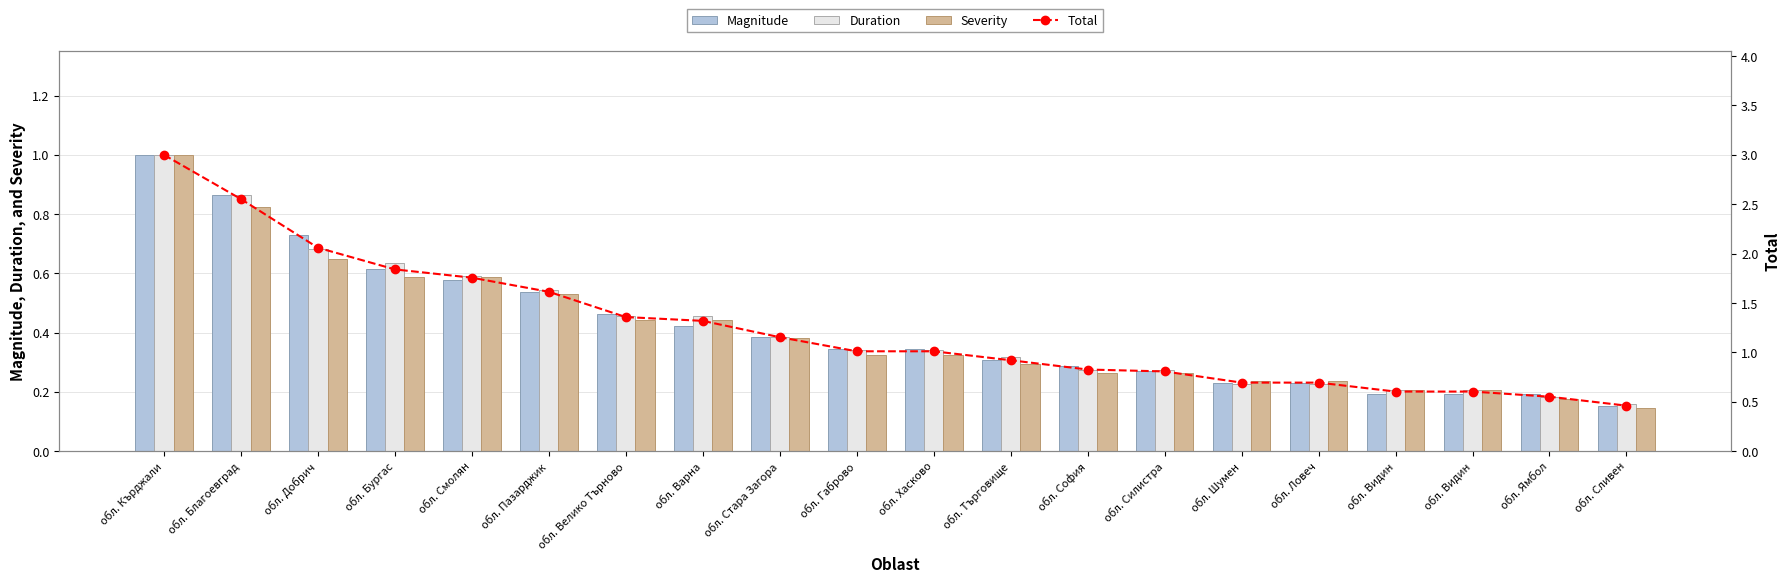

What is the spread (max minus min) of values at обл. Смолян?

1.2